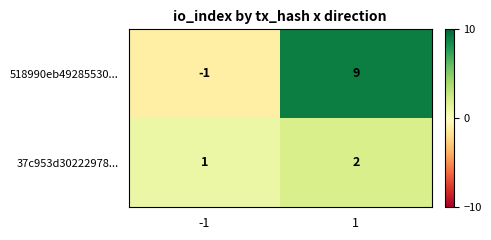

Rank the series by their maximum value, from lowest to highest.

37c953d30222978..., 518990eb49285530...